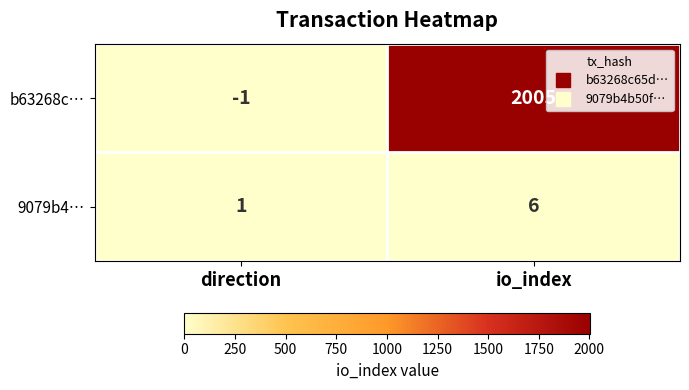

Rank the series by their average value, from highest to lowest.

b63268c…, 9079b4…